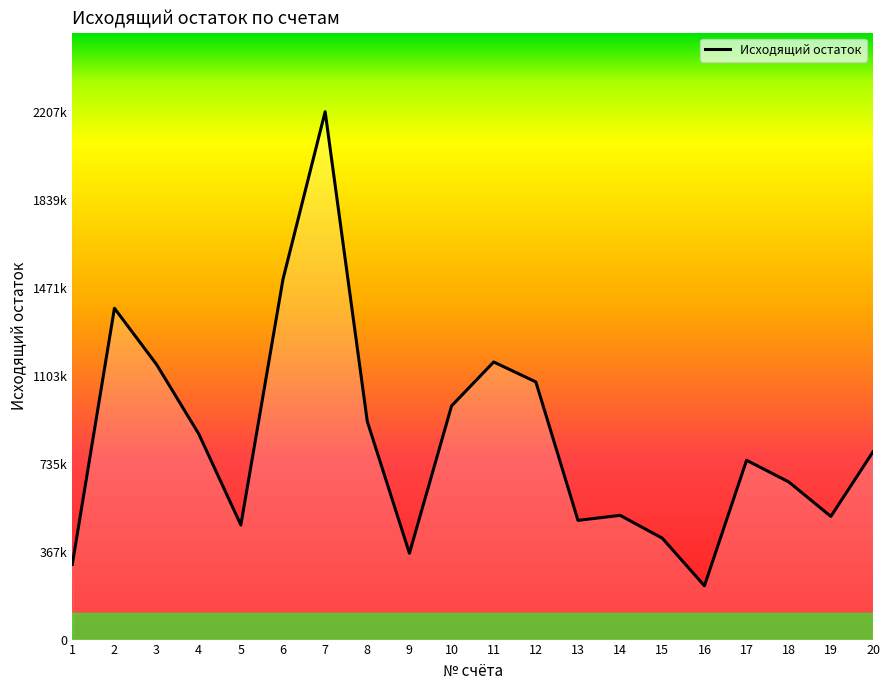

Rank the categories by value from highest to lowest.

7, 6, 2, 11, 3, 12, 10, 8, 4, 20, 17, 18, 14, 19, 13, 5, 15, 9, 1, 16